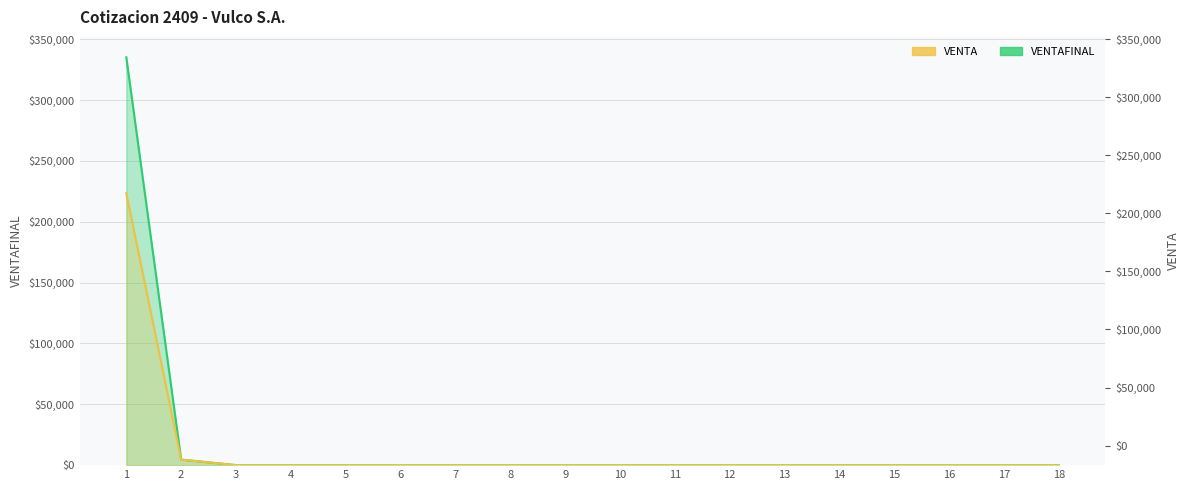

True or false: VENTAFINAL has a value of 0 at 12.

True